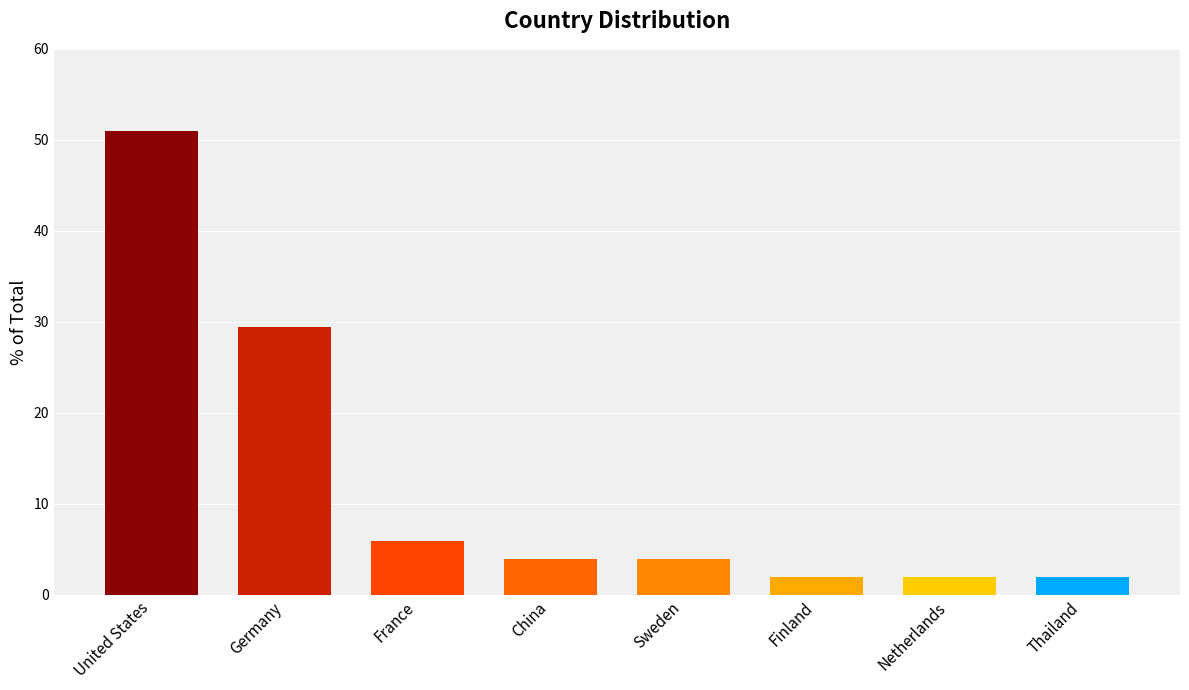

What value does the data have at Netherlands?

2.0